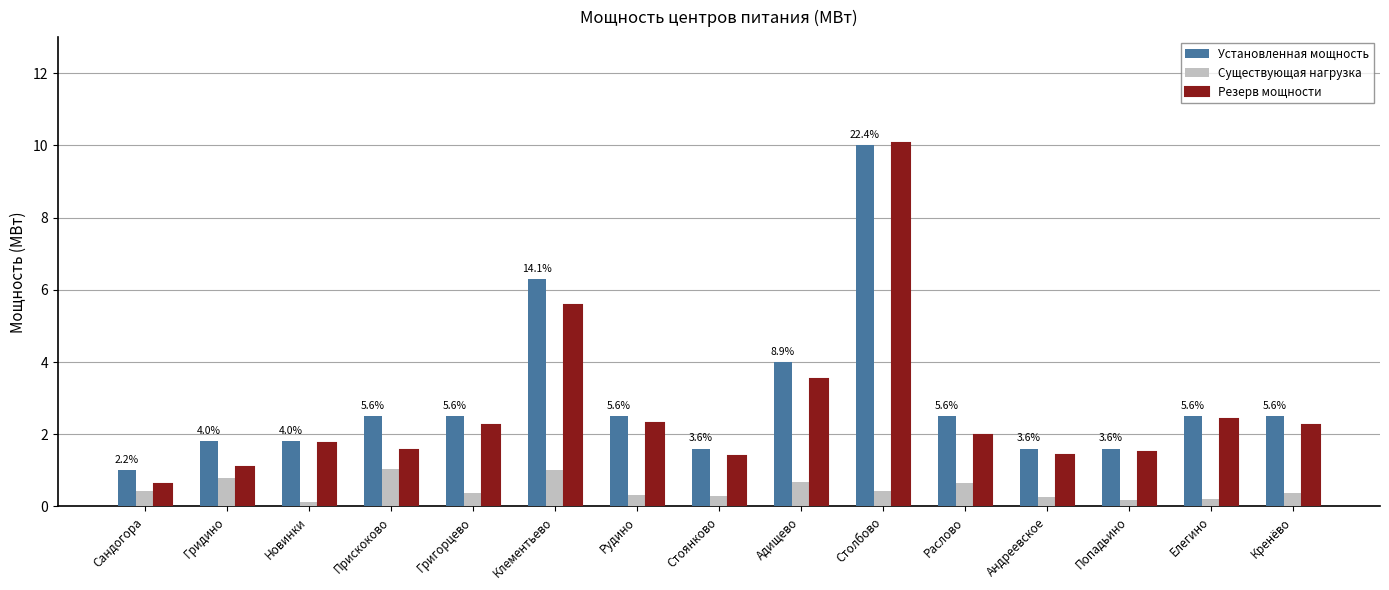

The Существующая нагрузка series shows 0.4 at Сандогора. True or false?

True